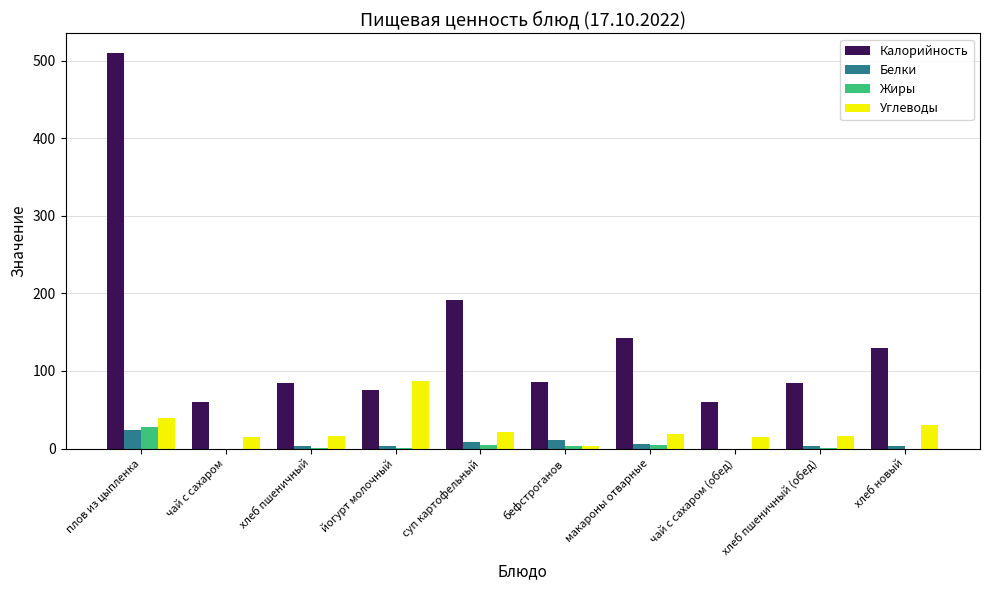

The Калорийность series shows 83.4 at чай с сахаром (обед). True or false?

False